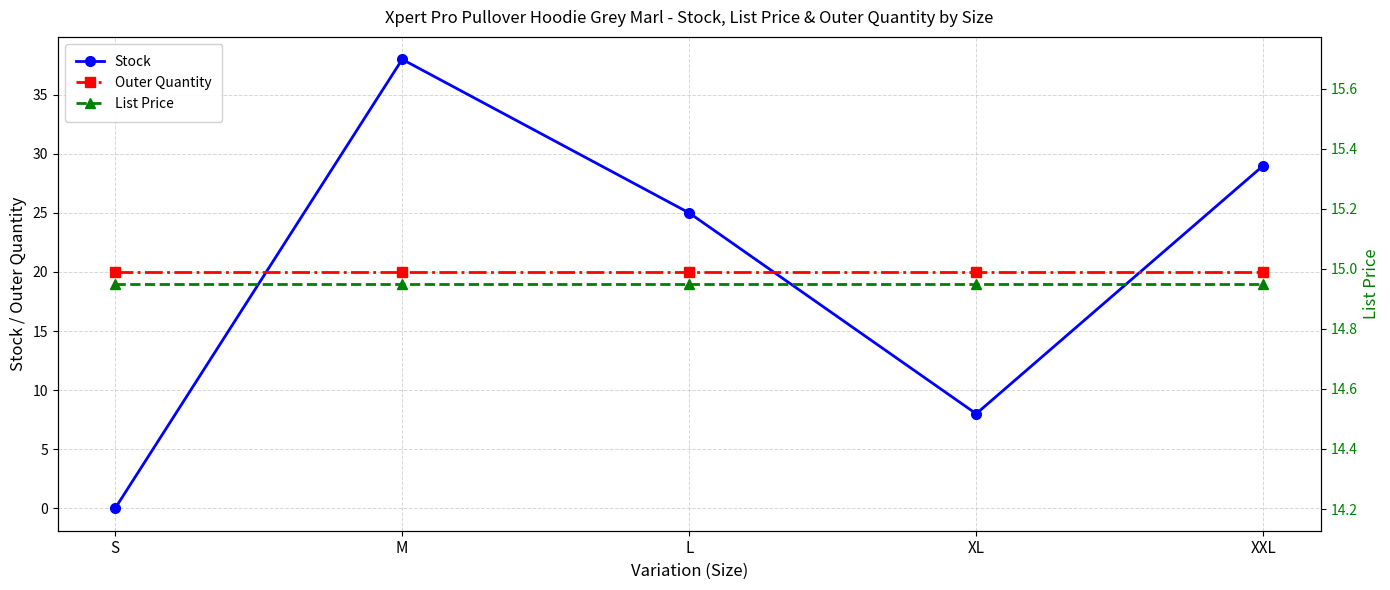

What is the total value across all series at M?

73.0